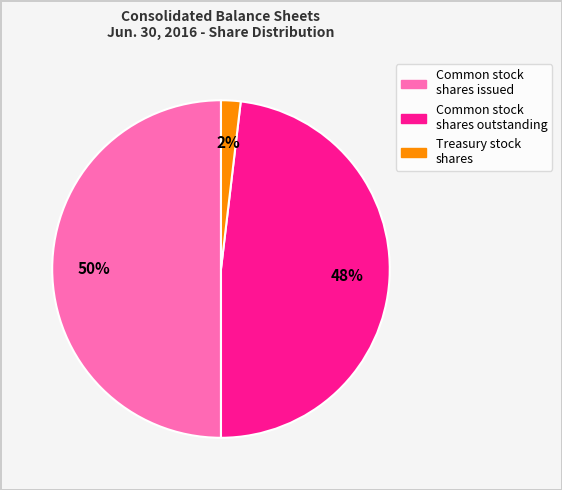

To the nearest percent, what is the average slice percentage?

33%